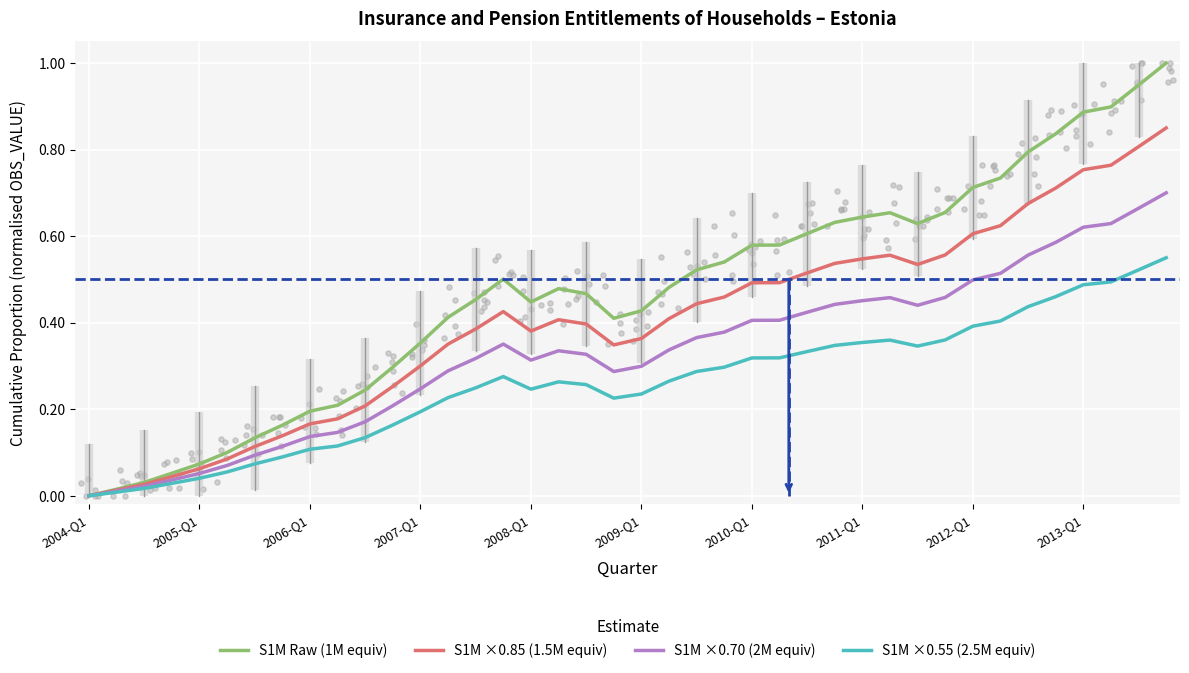

What are all the series names shown in the legend?

S1M Raw (1M equiv), S1M ×0.85 (1.5M equiv), S1M ×0.70 (2M equiv), S1M ×0.55 (2.5M equiv)